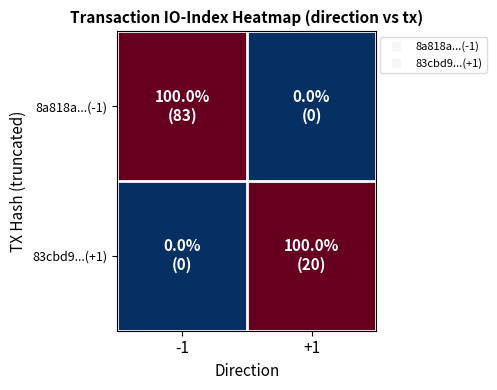

Reading left to right, transcribe all the data shown in this chart.

8a818a...(-1): -1=100	+1=0
83cbd9...(+1): -1=0	+1=100